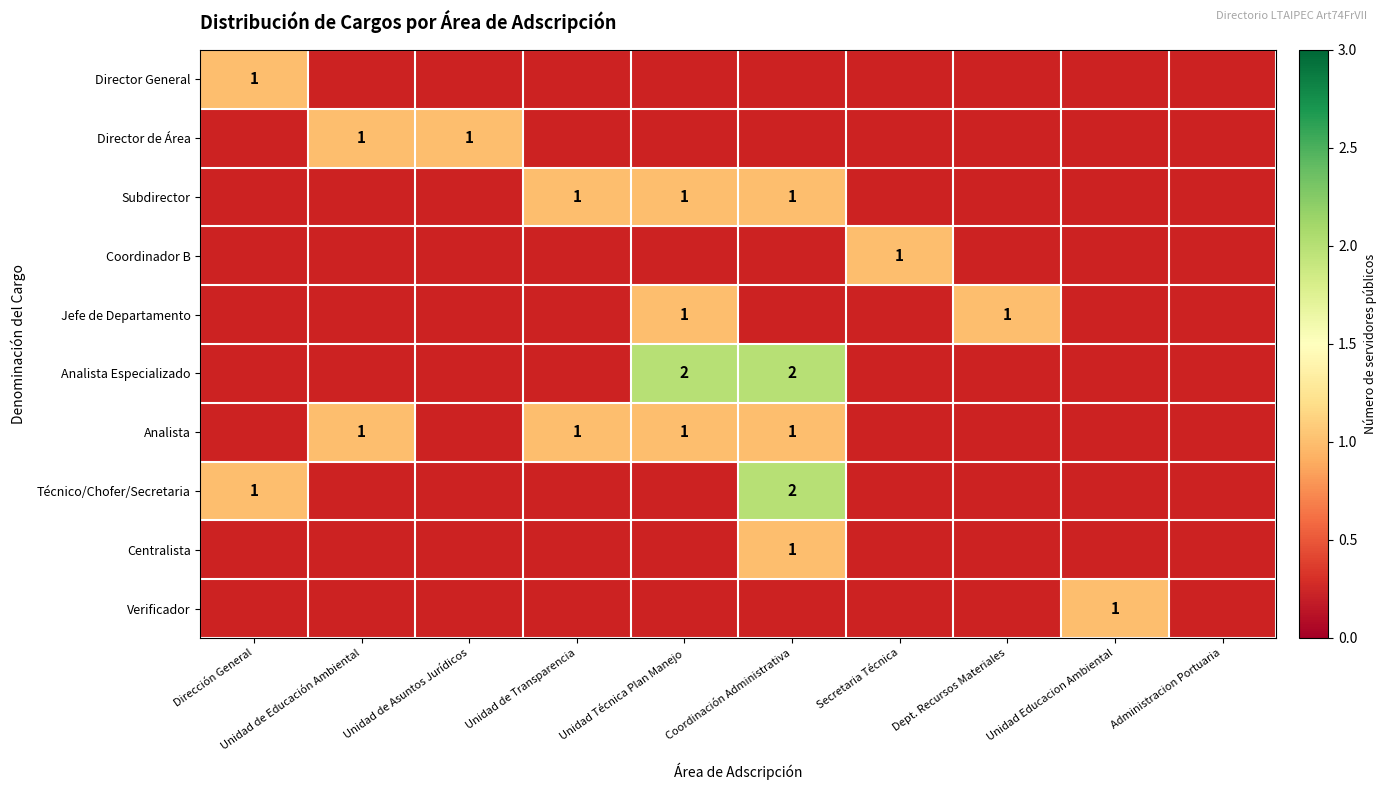

The value of Técnico/Chofer/Secretaria at Coordinación Administrativa is 3. True or false?

False